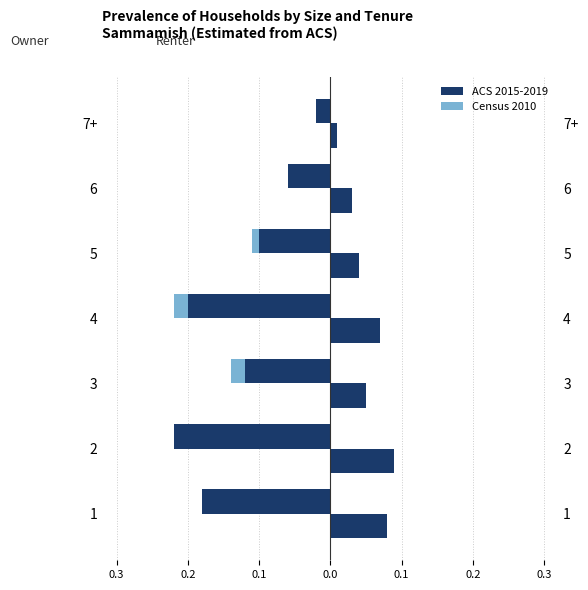

What is the value of the Census 2010 bar at the 4th from the left?

-0.2